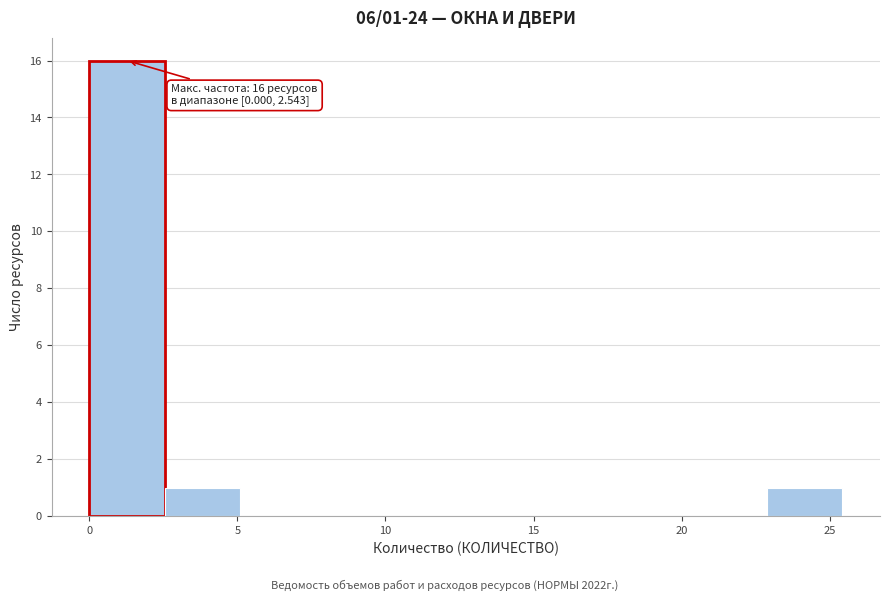

Which range on the x-axis has the tallest bar?

0.0 to 2.5